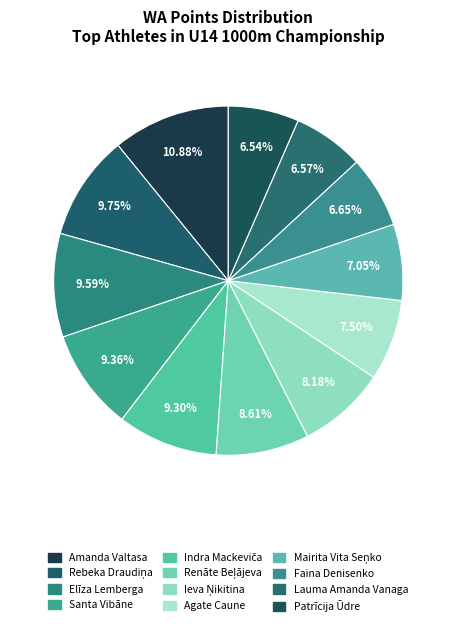

To the nearest percent, what percentage of the pie is Patrīcija Ūdre?

7%